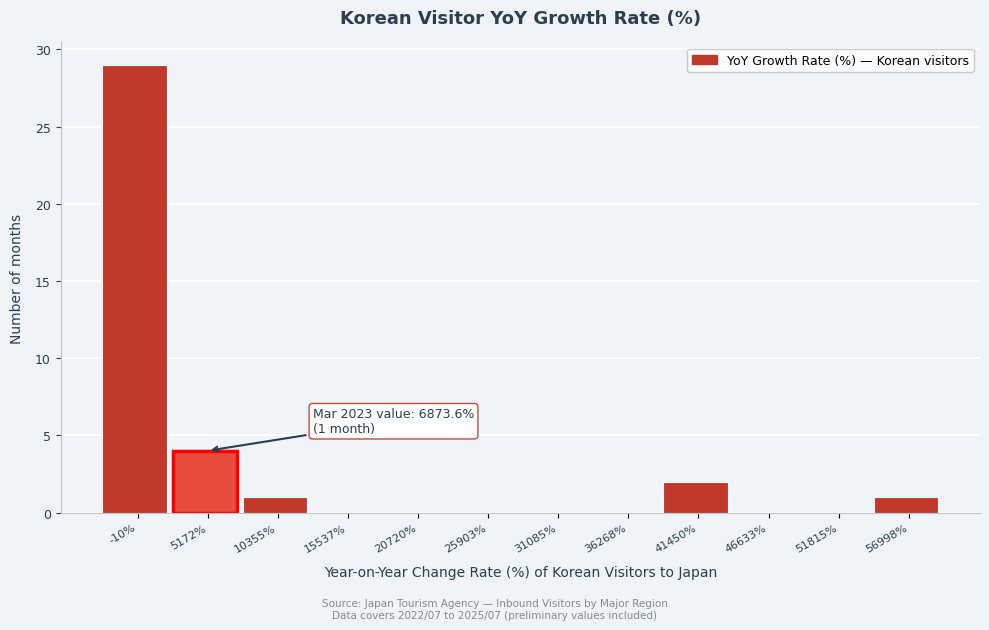

Reading left to right, transcribe all the data shown in this chart.

-10%=29	5172%=4	10355%=1	15537%=0	20720%=0	25903%=0	31085%=0	36268%=0	41450%=2	46633%=0	51815%=0	56998%=1